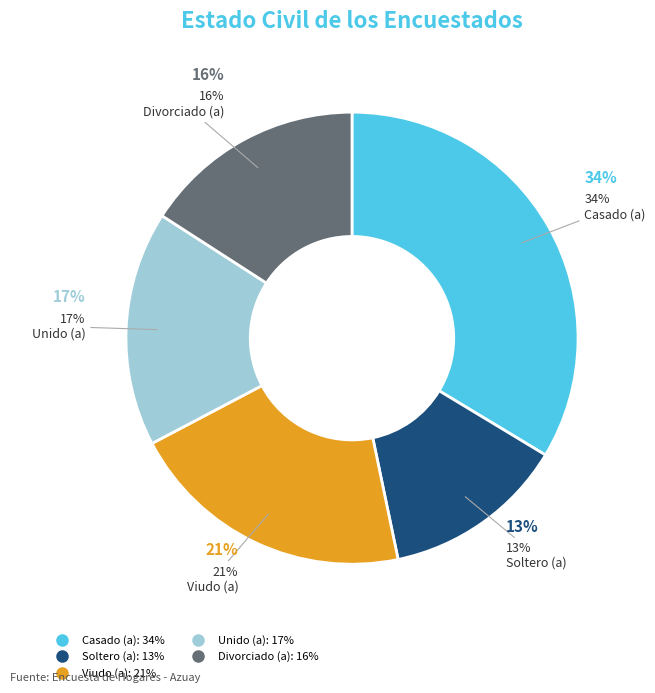

To the nearest percent, what is the average slice percentage?

20%